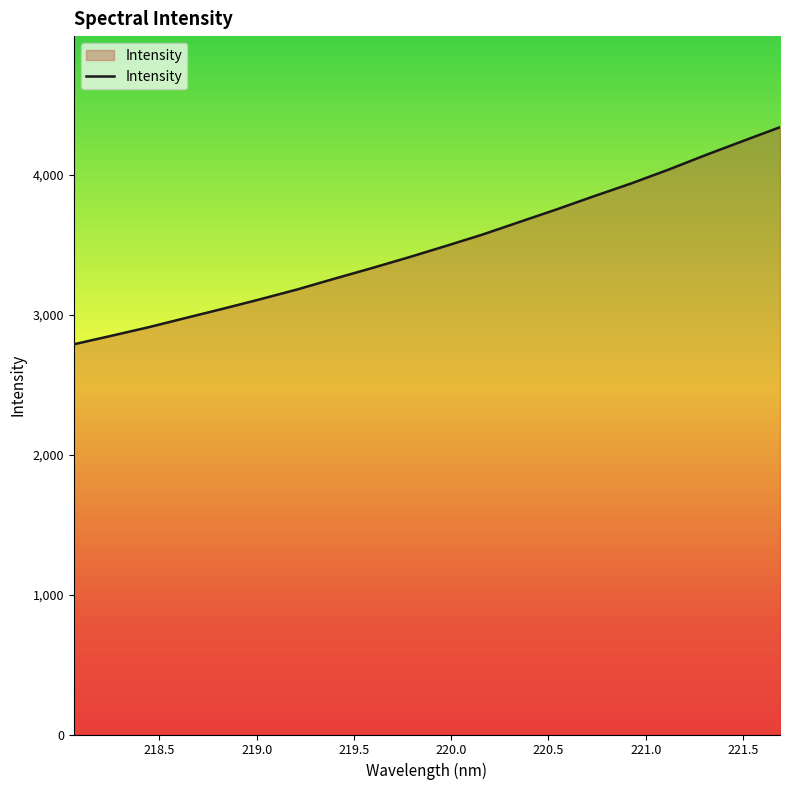

What is the difference between the maximum and second lowest values?

1491.8